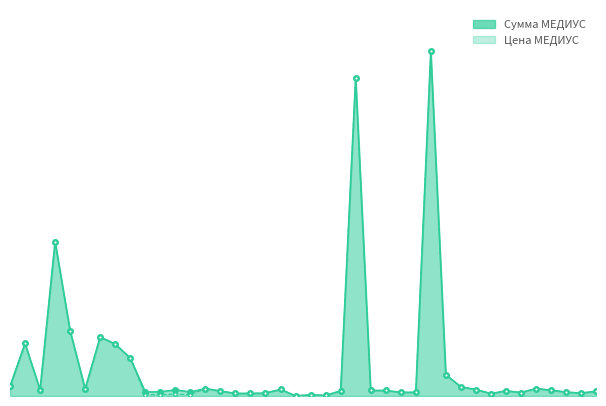

What are all the series names shown in the legend?

Сумма МЕДИУС, Цена МЕДИУС